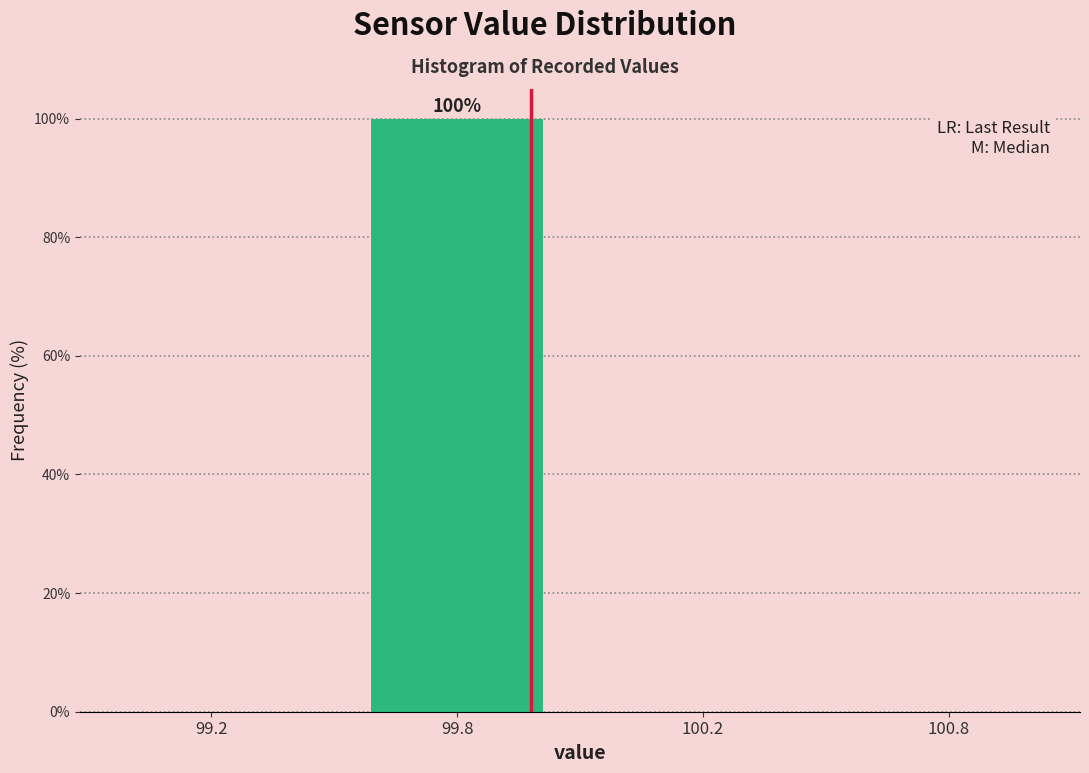

Reading right to left, transcribe all the data shown in this chart.

100.8=0	100.2=0	99.8=100	99.2=0